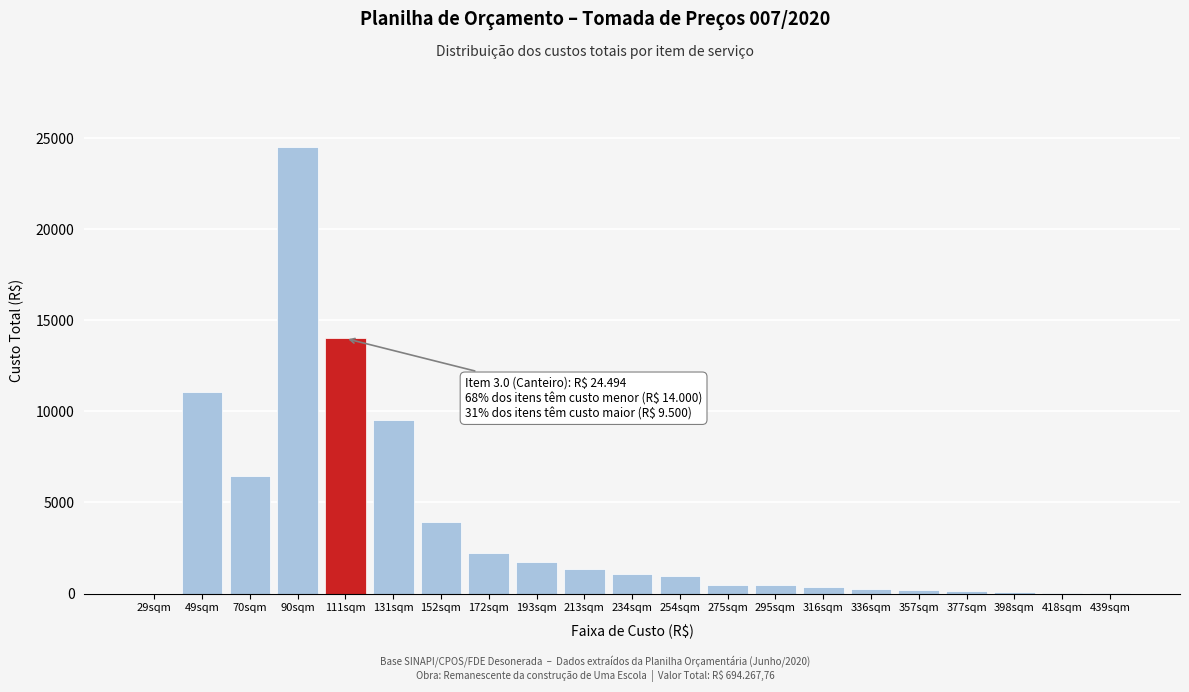

Approximately how many times larger is the value at 70sqm compared to 152sqm?

1.7